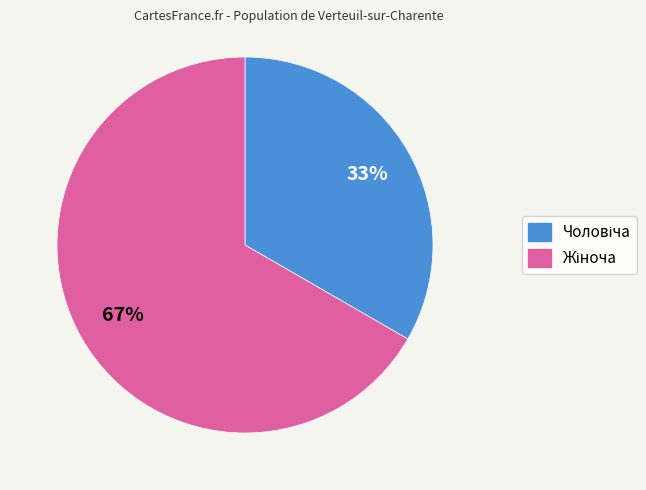

Count the number of slices in the pie.

2